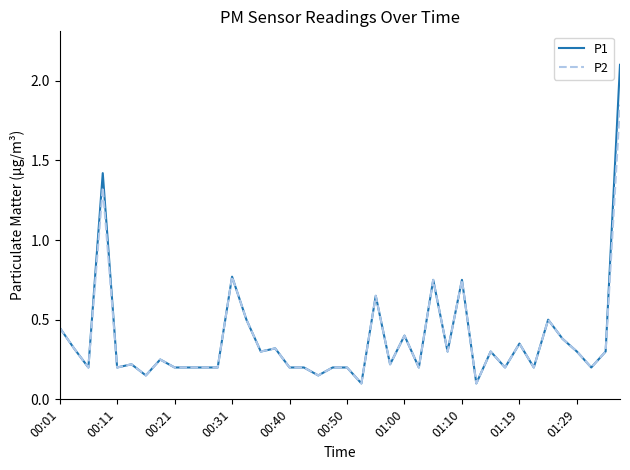

What is the greatest value displayed?

2.1